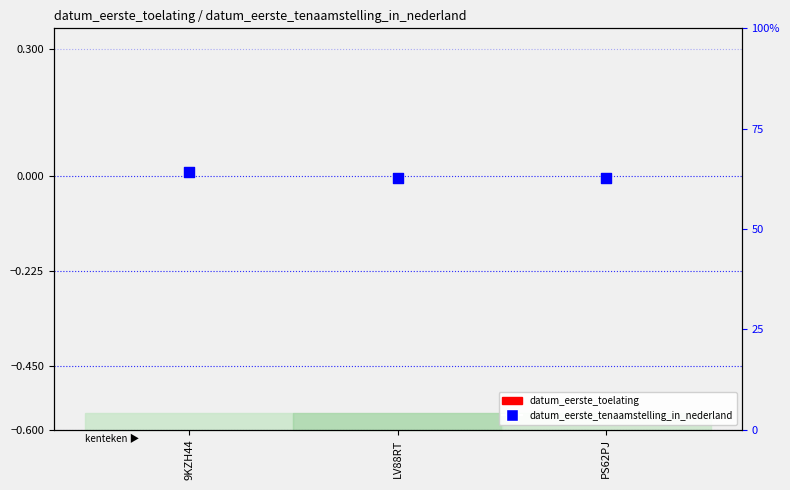

Which series has the widest spread of Y values?

datum_eerste_tenaamstelling_in_nederland